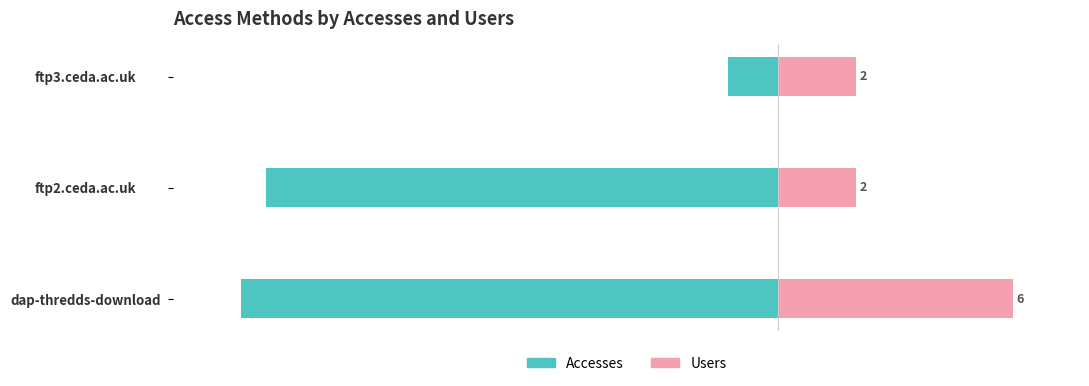

Which series has the largest total across all categories?

Users